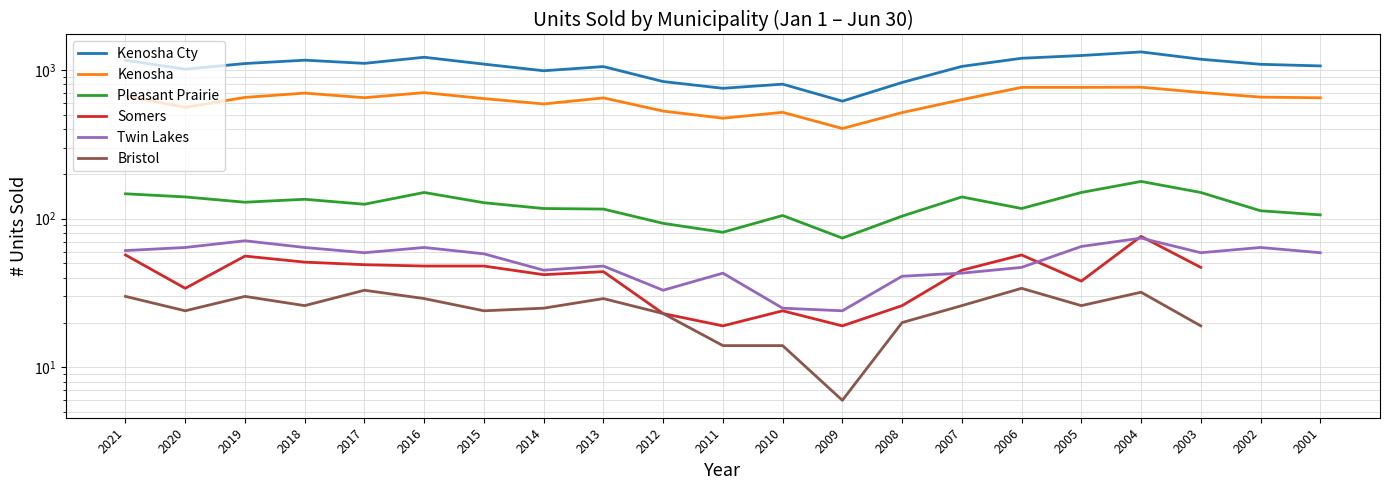

The value of Kenosha at 2010 is 293.5. True or false?

False